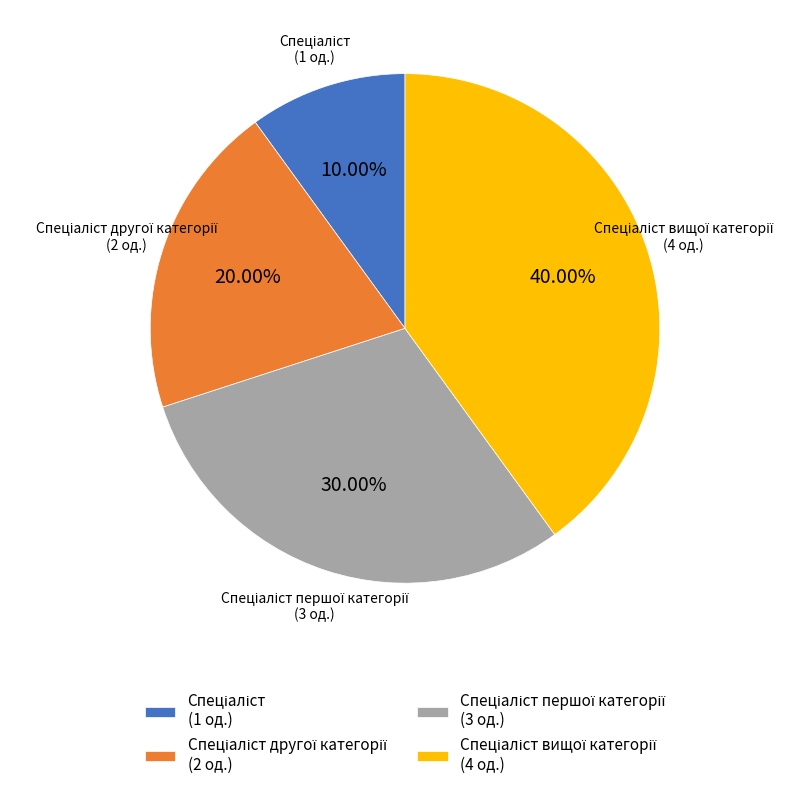

Is there any slice that represents more than half of the pie?

No